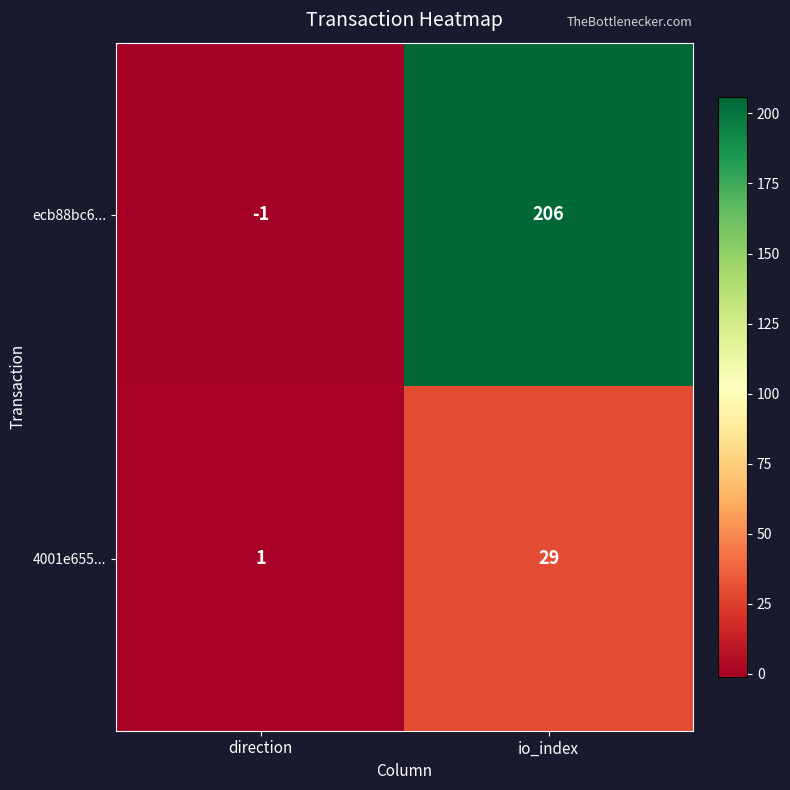

What is the sum of all ecb88bc6... values?

205